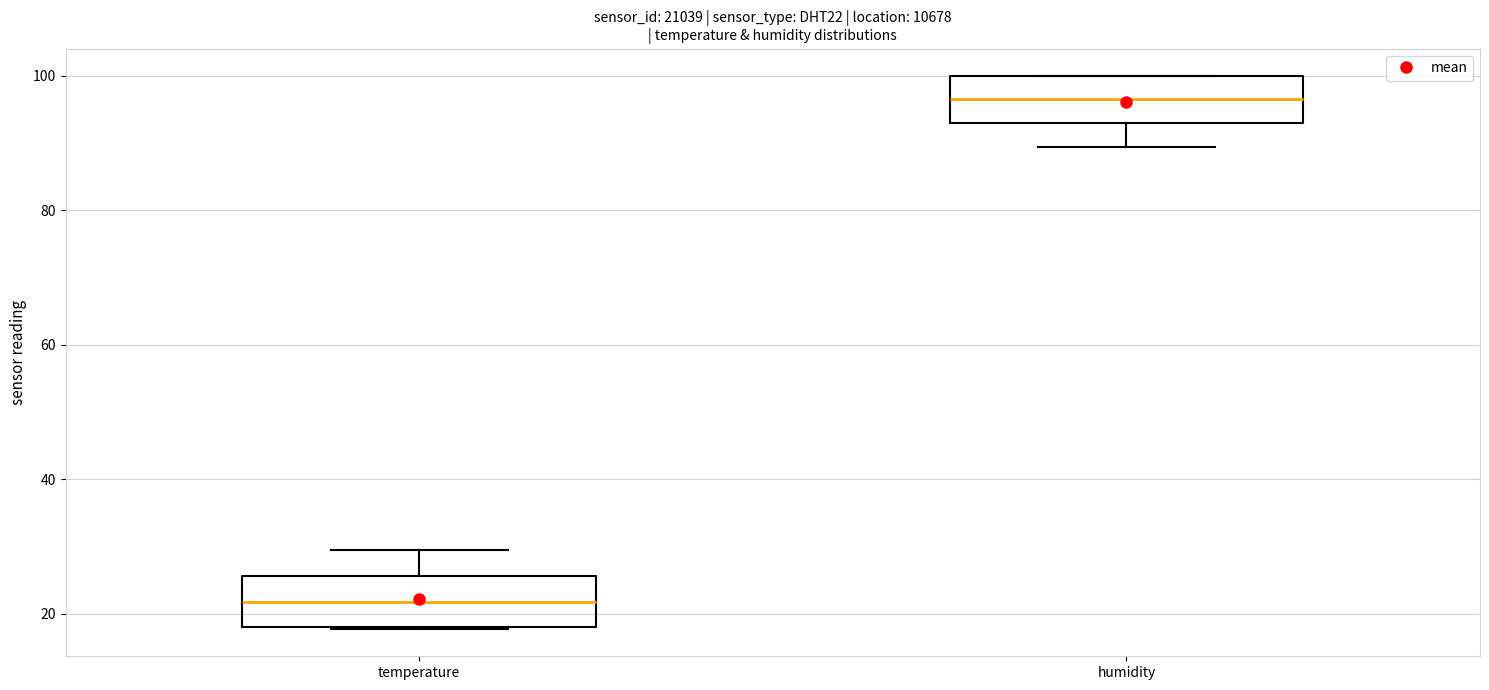

Which box's median line is the lowest?

temperature